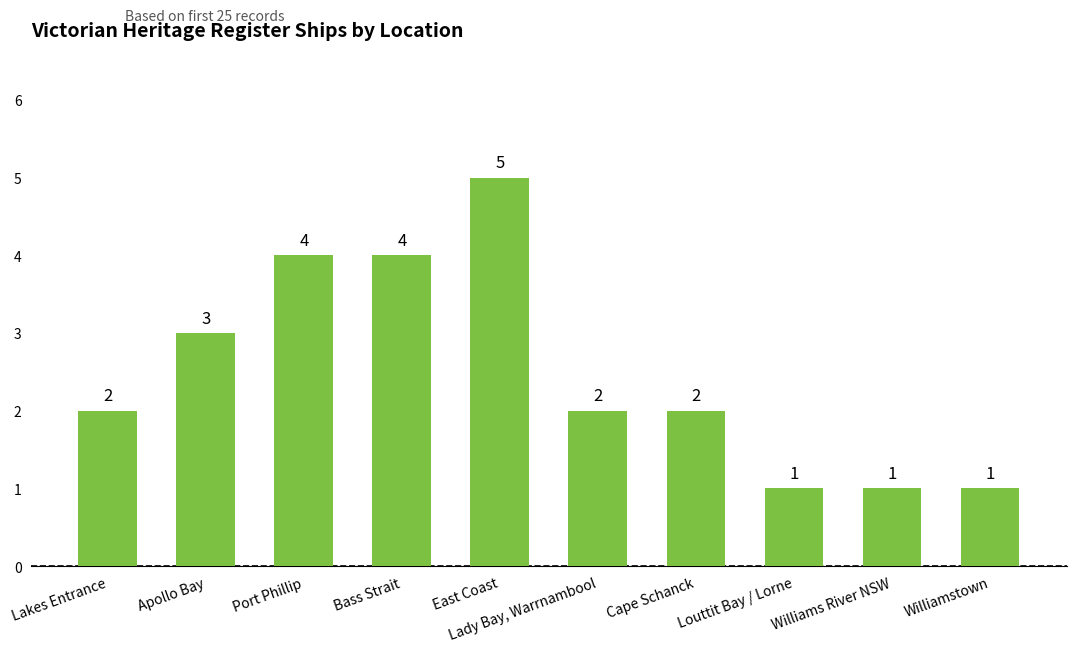

Count the number of categories in the chart.

10